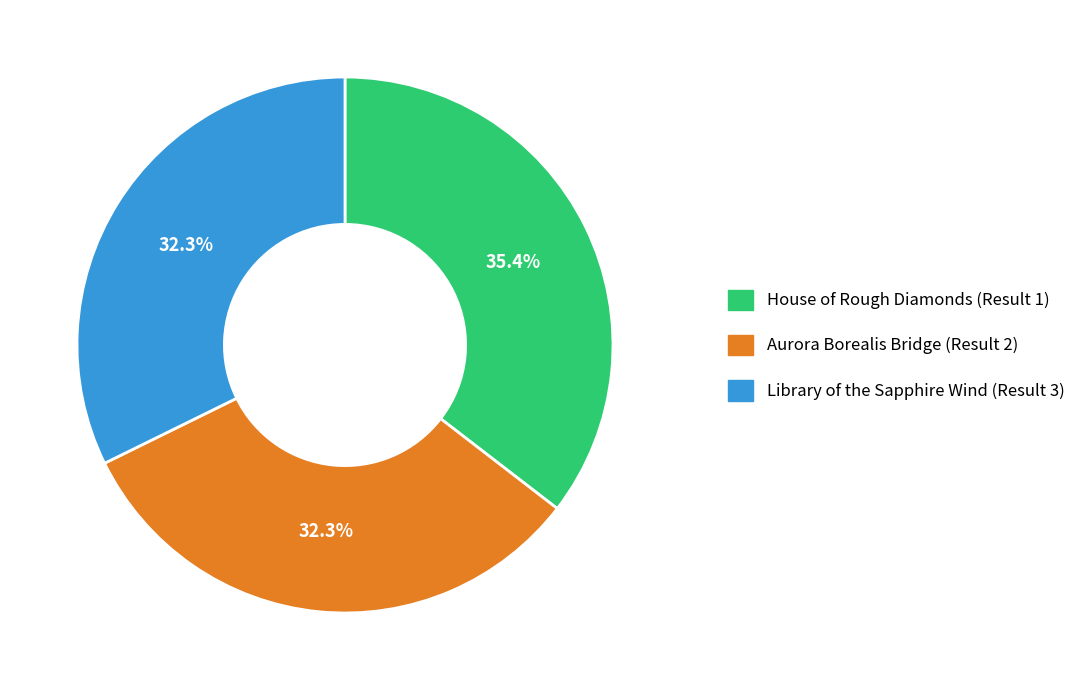

Between House of Rough Diamonds (Result 1) and Aurora Borealis Bridge (Result 2), which is larger?

House of Rough Diamonds (Result 1)